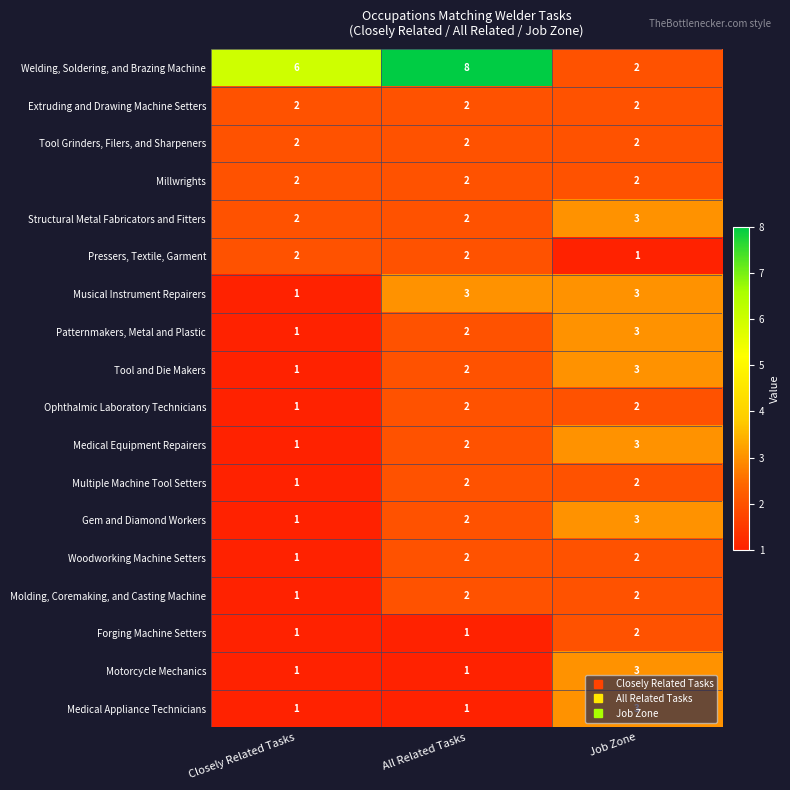

What is the sum of the Gem and Diamond Workers values at Closely Related Tasks and All Related Tasks?

3